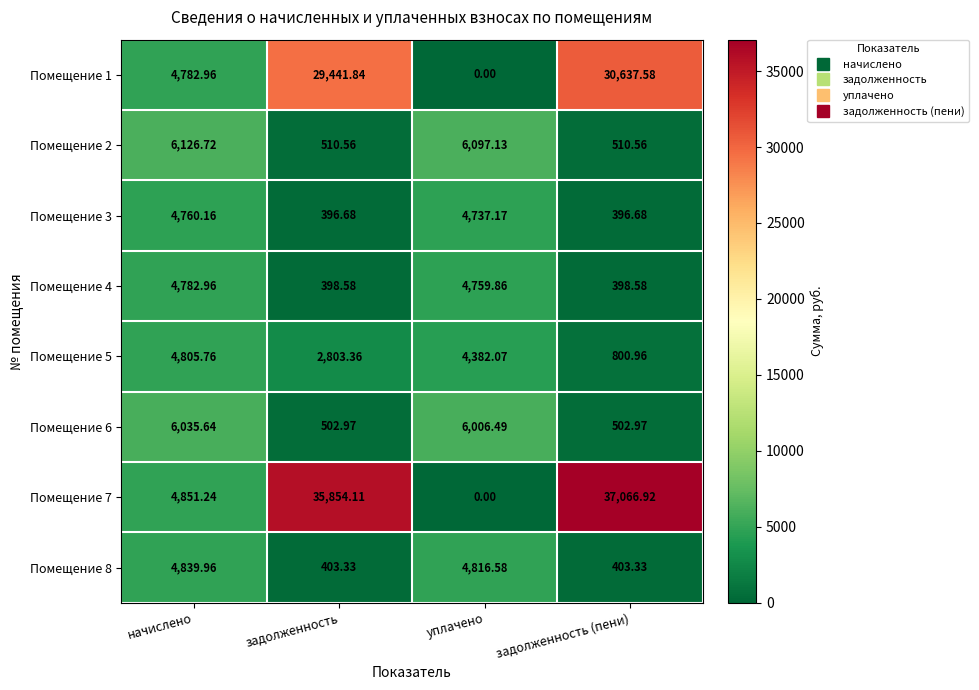

At which category does the chart reach its minimum across all series?

уплачено